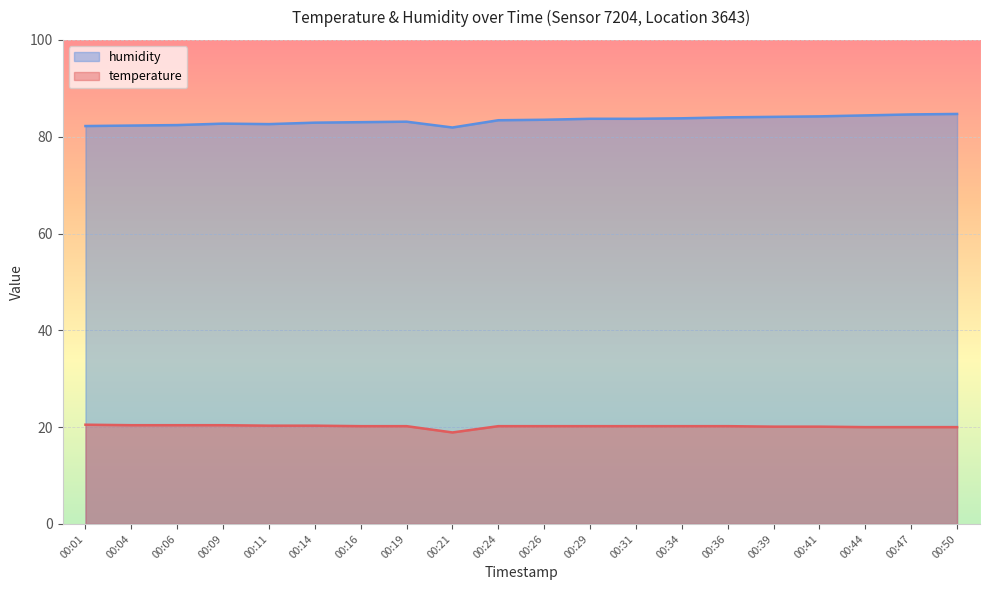

Is the value of humidity at 00:50 greater than the value of temperature at 00:09?

Yes